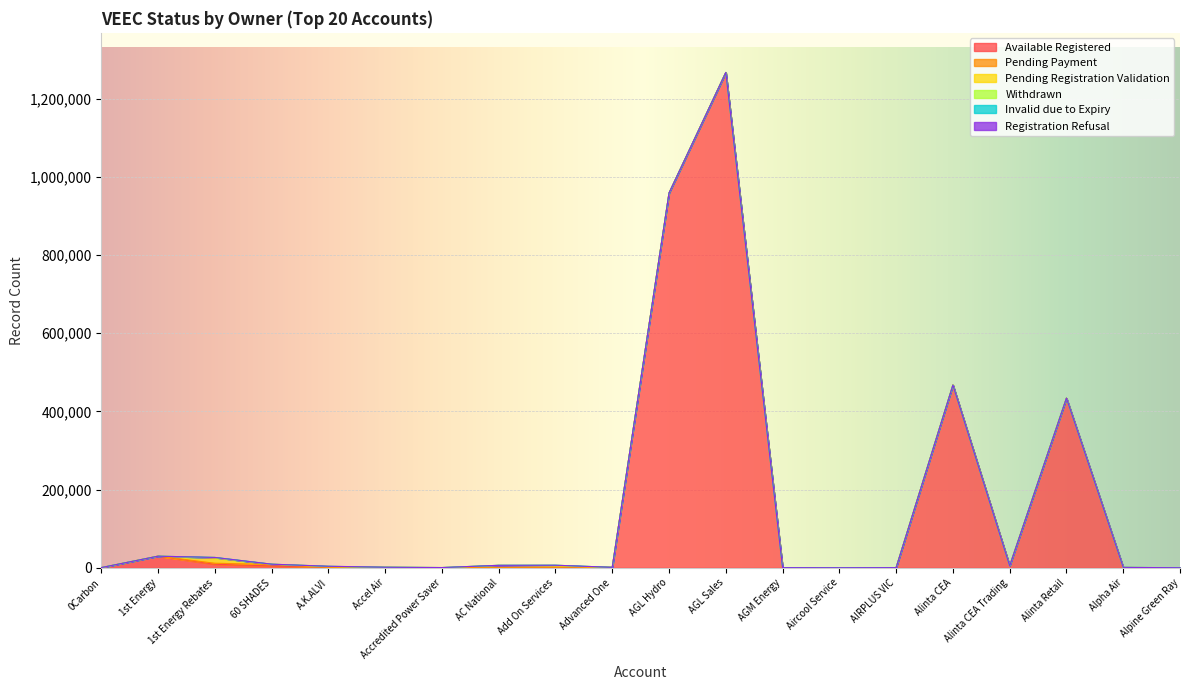

True or false: Available Registered and Withdrawn cross at least once.

True